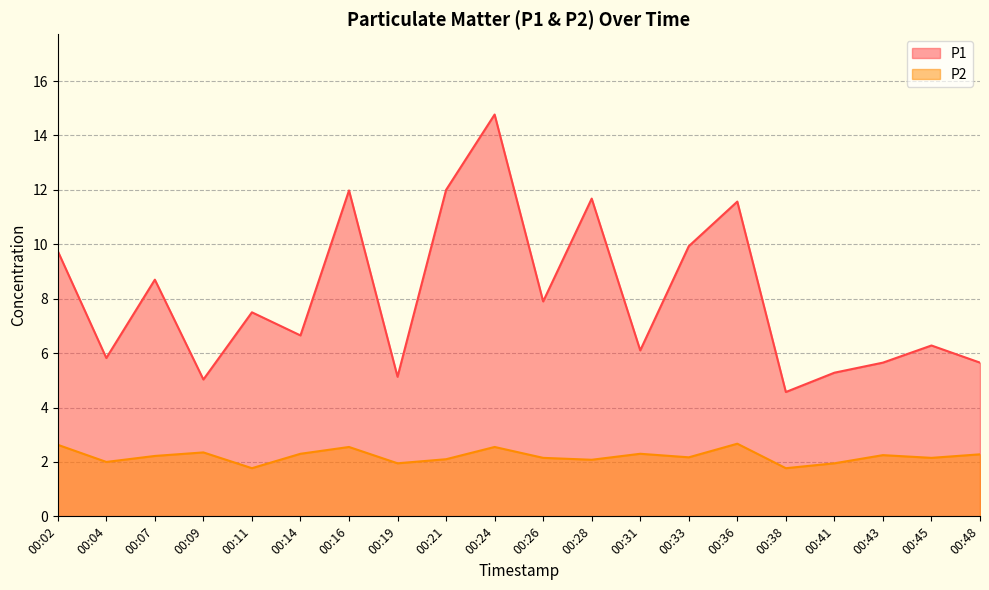

What is the total value across all series at 00:41?

7.2